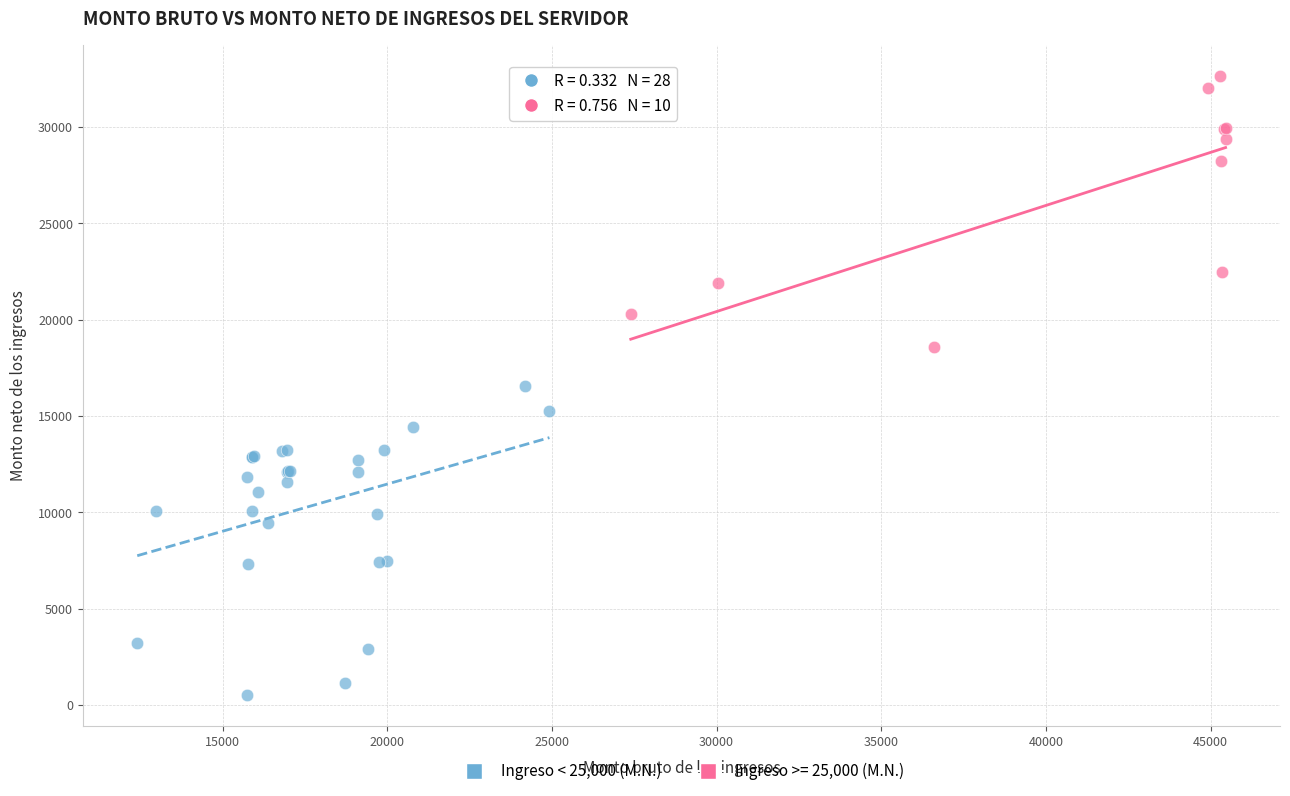

Which series contains the highest Y value?

Ingreso >= 25,000 (M.N.)